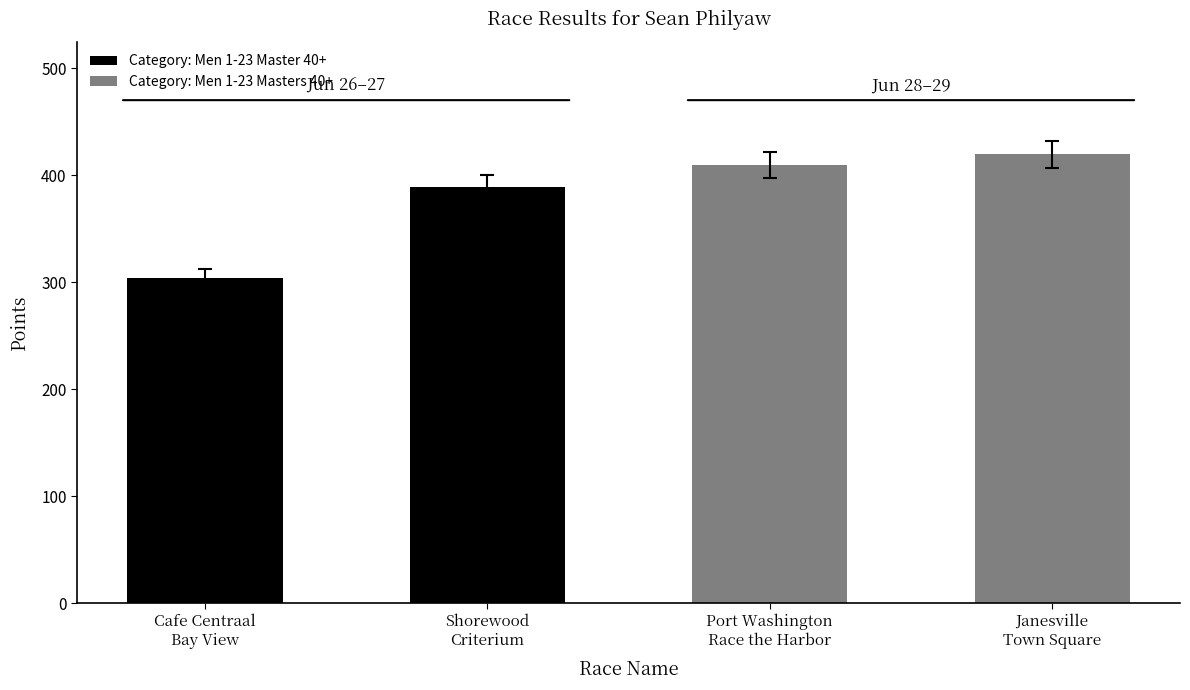

At which label does Points first exceed 409?

ToAD - Port Washington Race the Harbor